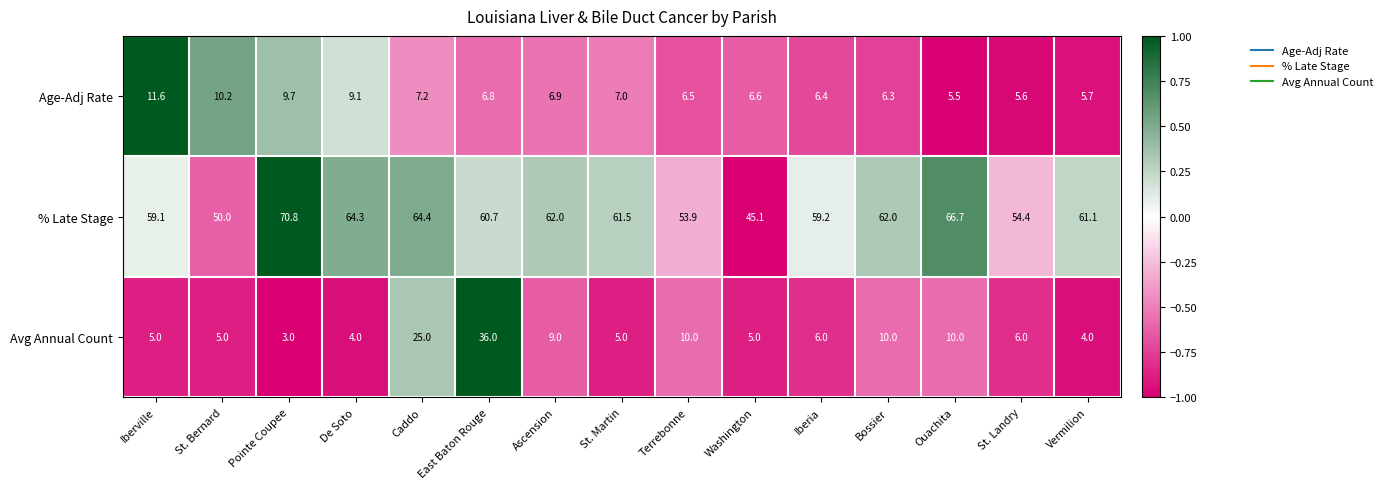

At how many categories does at least one series exceed 4?

15